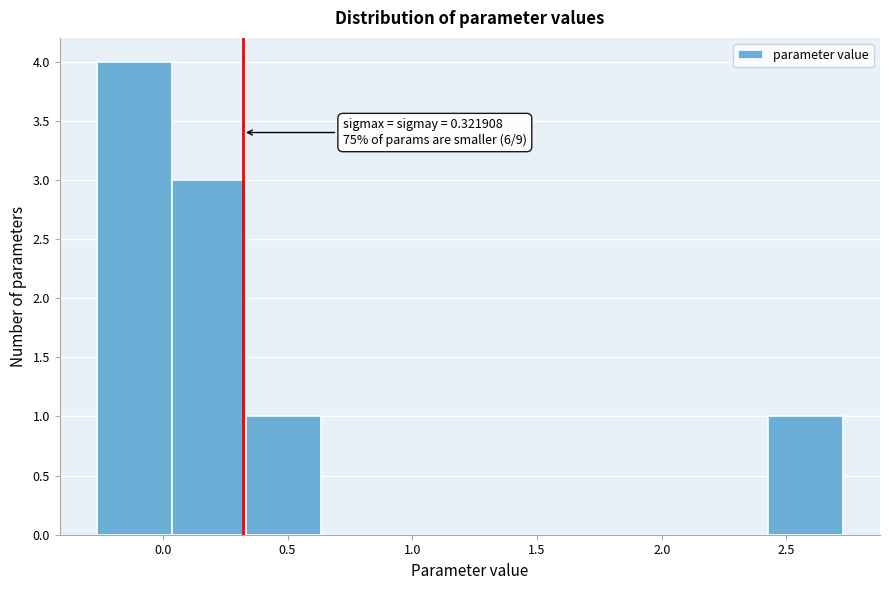

Over which range of the x-axis is the bar tallest?

-0.25 to 0.05